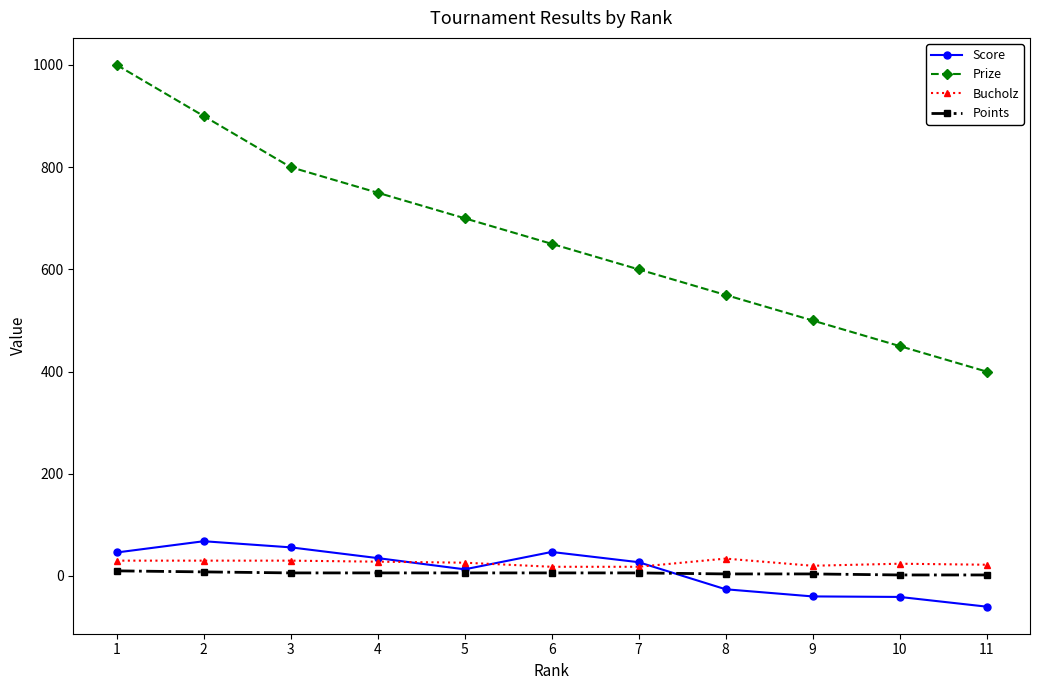

What is the sum of all Points values?

60